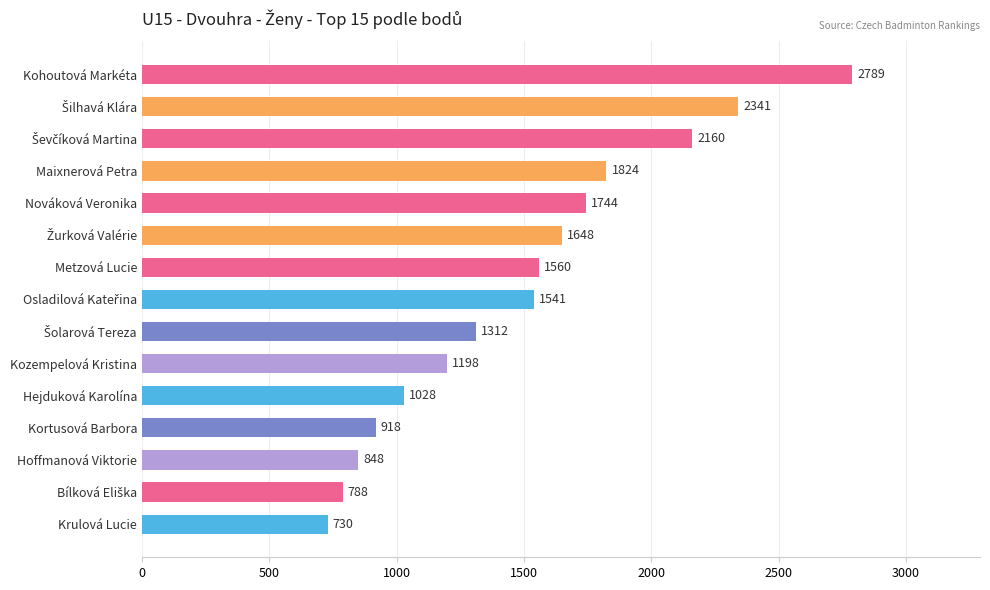

What is the difference between the maximum and second lowest values?

2001